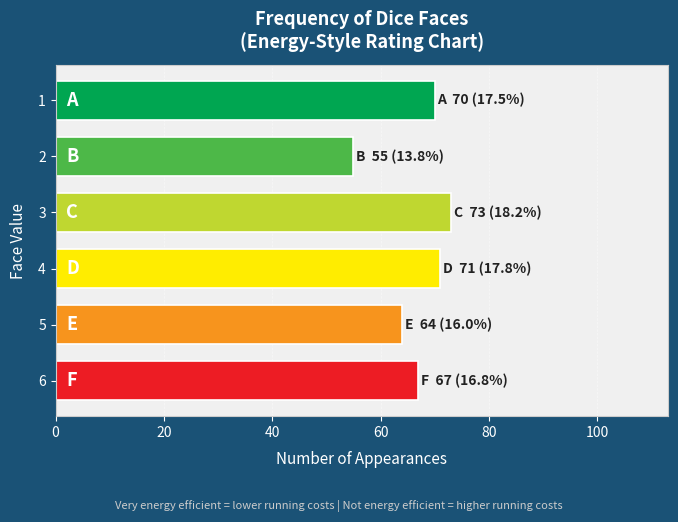

Approximately how many times larger is the value at 6 compared to 4?

0.9